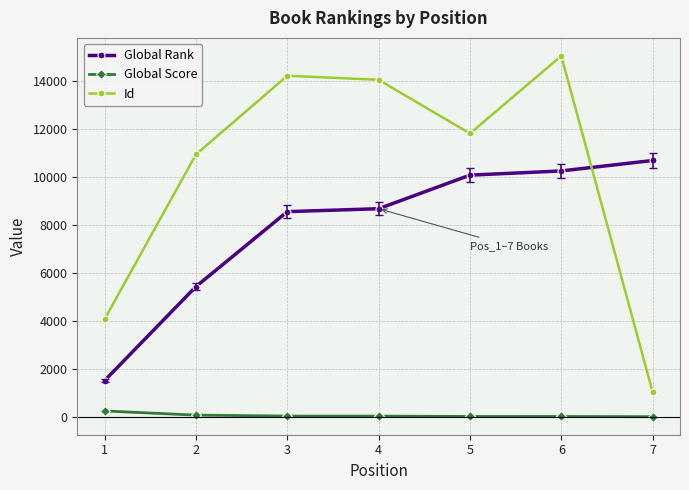

What is the sum of the Global Rank values at 1 and 2?

6946